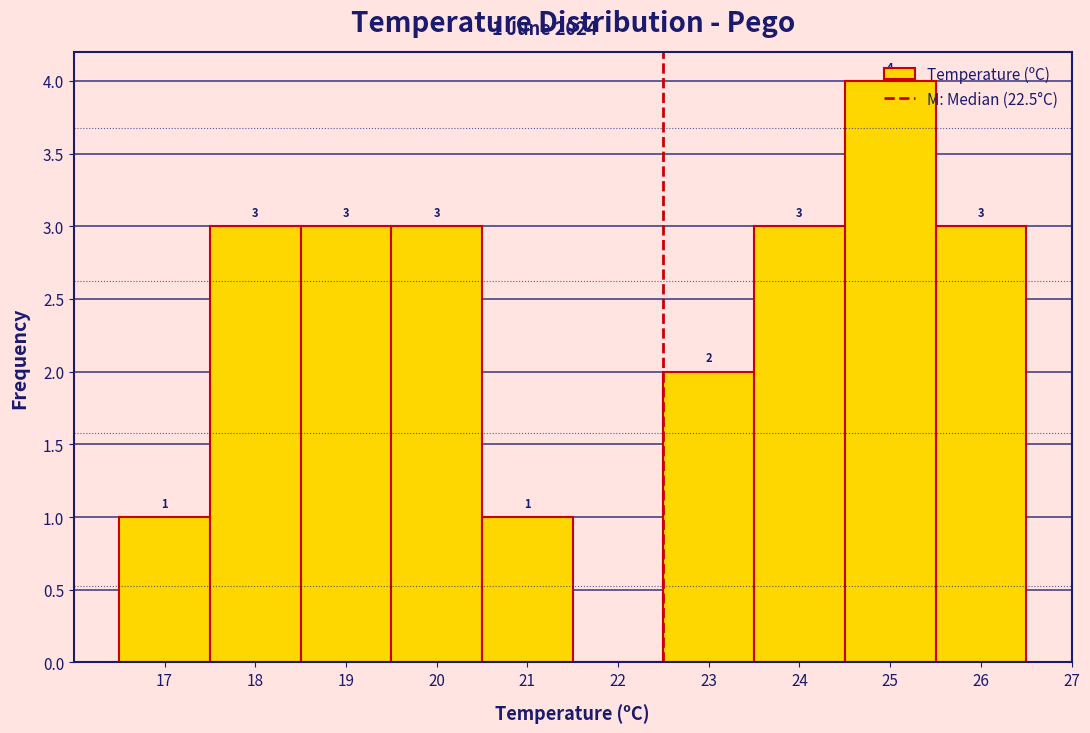

Which range on the x-axis has the tallest bar?

24.5 to 25.5